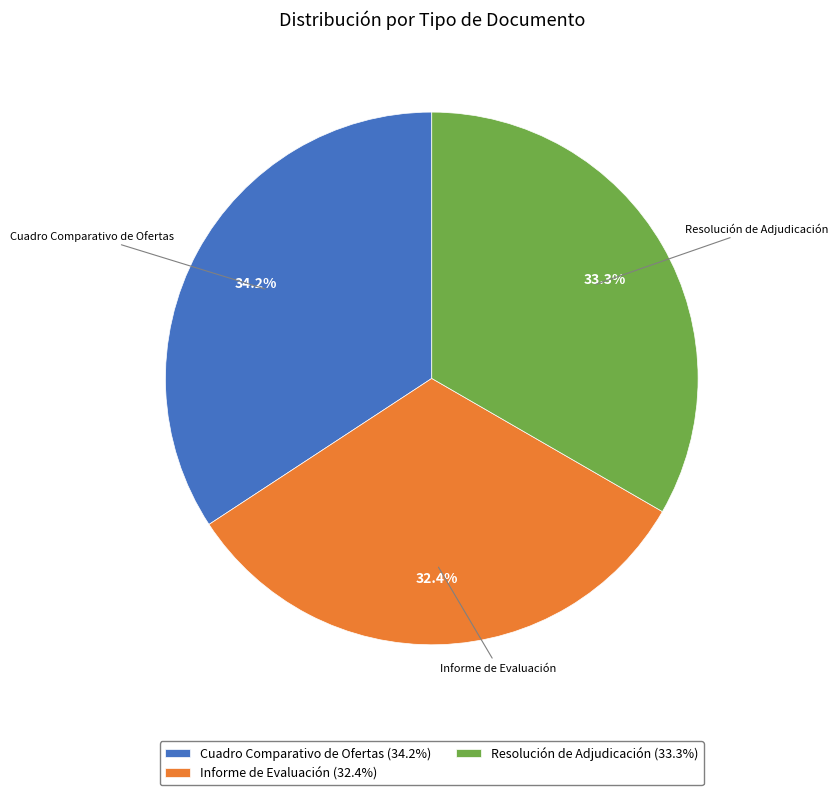

To the nearest percent, what percentage of the pie is Cuadro Comparativo de Ofertas?

34%